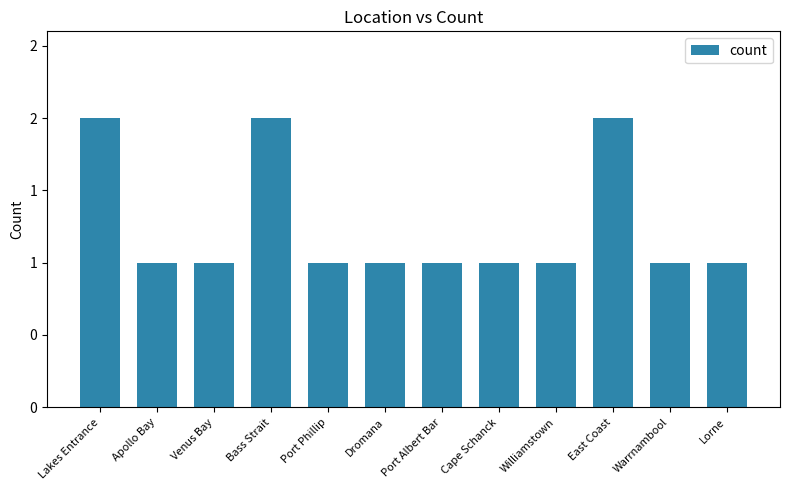

Rank the categories by value from highest to lowest.

Lakes Entrance, Bass Strait, East Coast, Apollo Bay, Venus Bay, Port Phillip, Dromana, Port Albert Bar, Cape Schanck, Williamstown, Warrnambool, Lorne